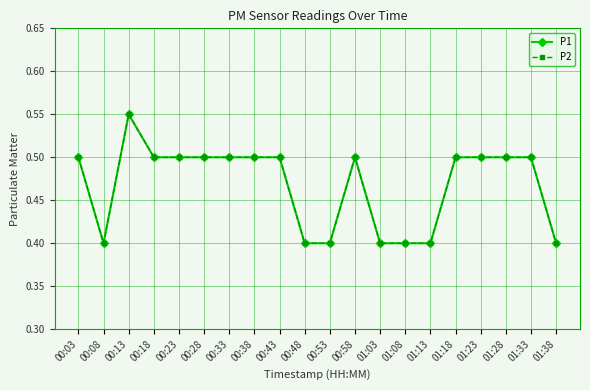

Does the chart have visible grid lines?

Yes